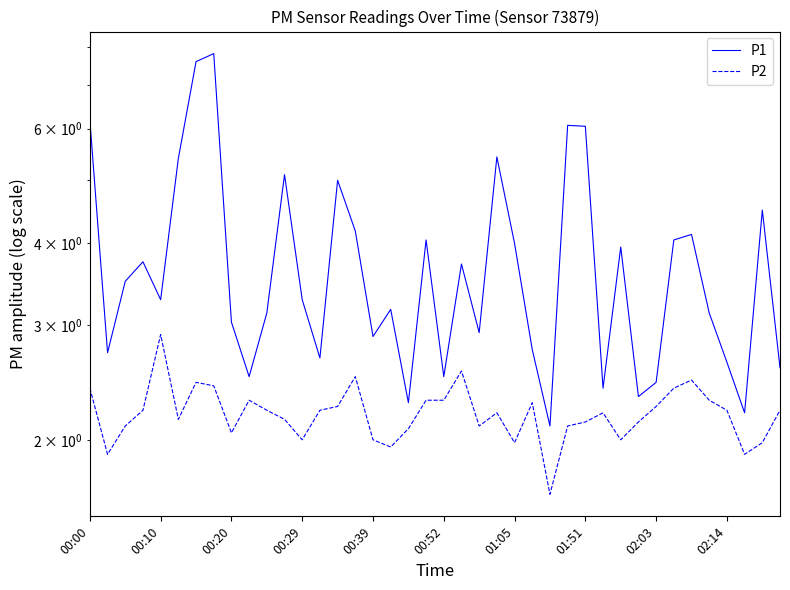

What is the value of the P1 point at the 23rd from the left?

2.9